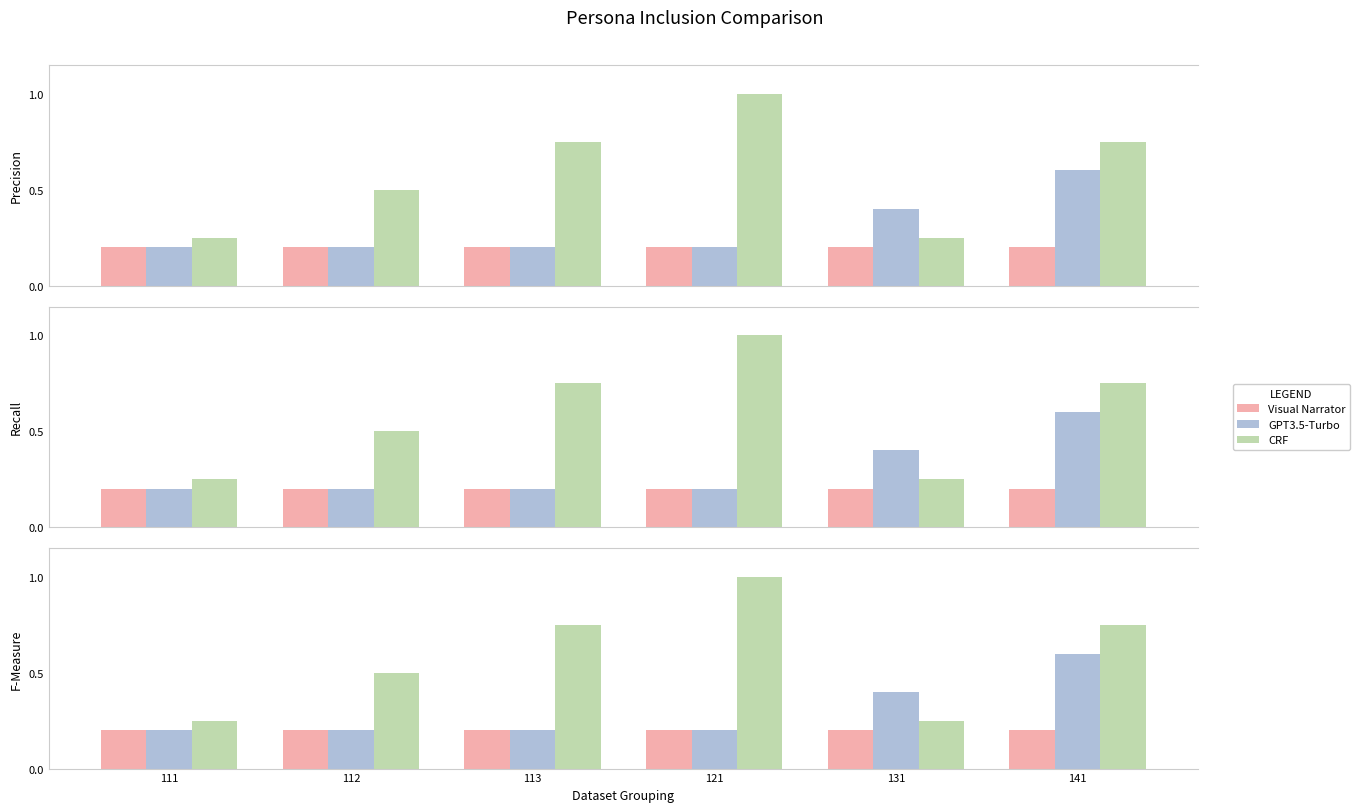

What is the minimum value shown in the chart?

0.2